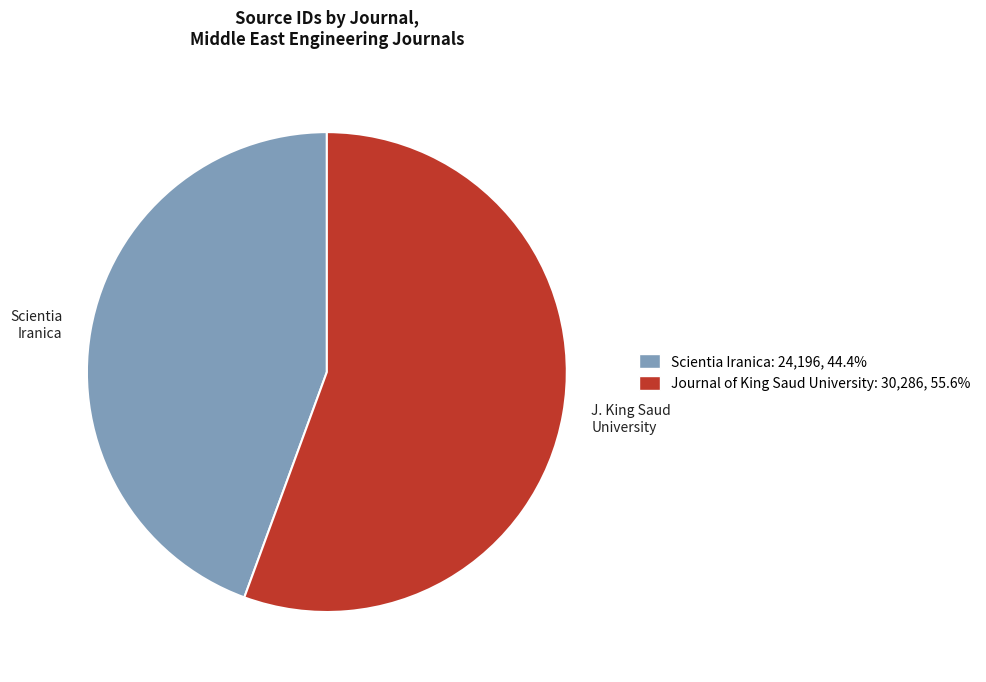

How many slices are in this pie chart?

2